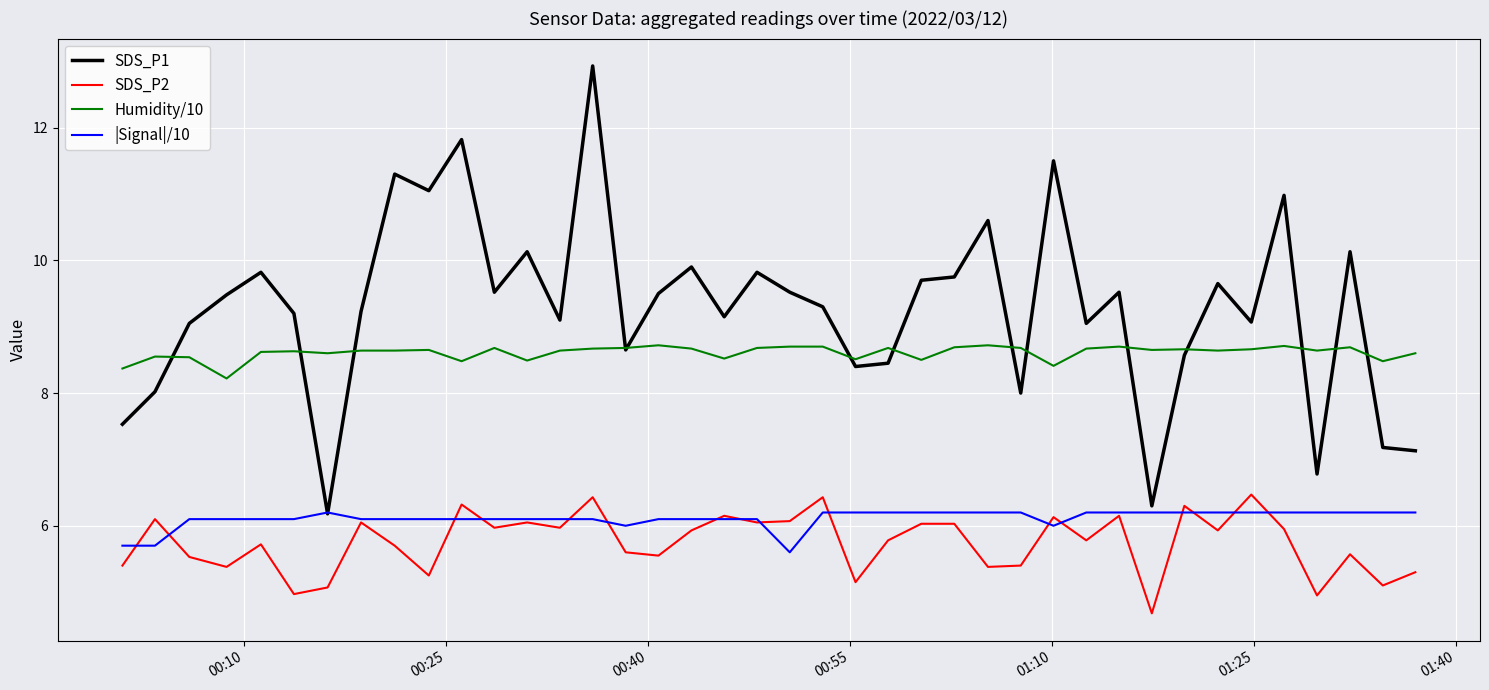

True or false: SDS_P2 and Humidity/10 intersect in this chart.

False